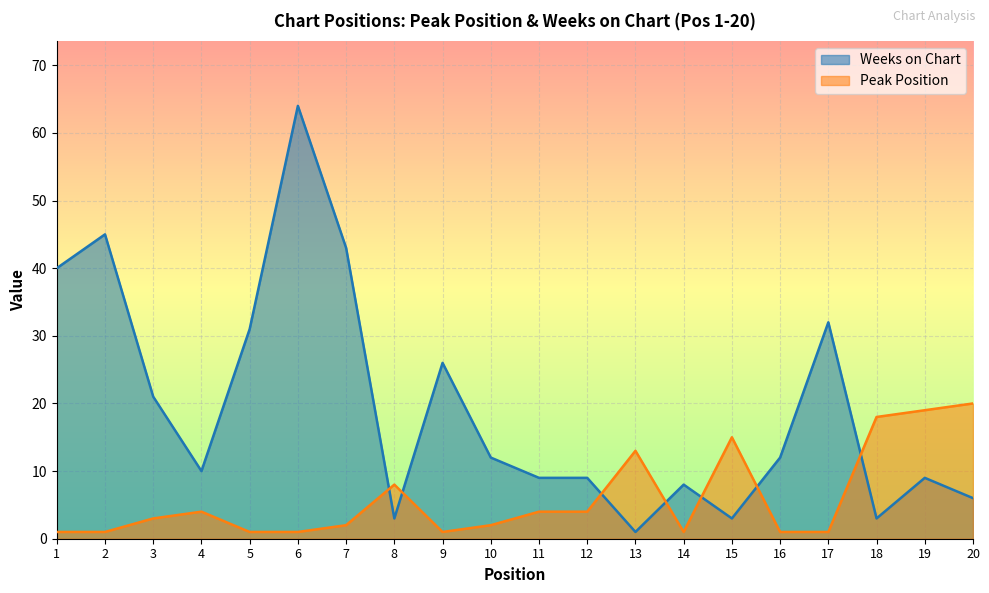

What is the value of the Weeks on Chart point at the 7th from the left?

43